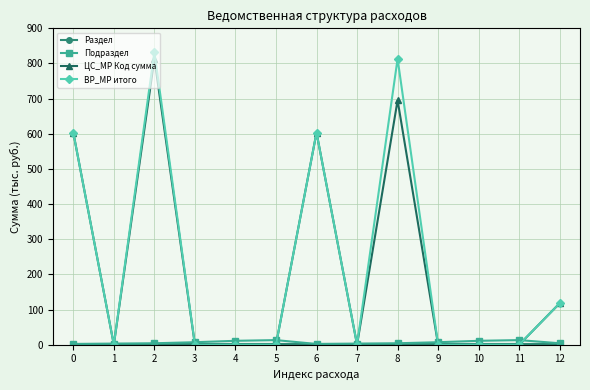

What is the value of the ЦС_МР Код сумма point at the 7th from the left?

603.4